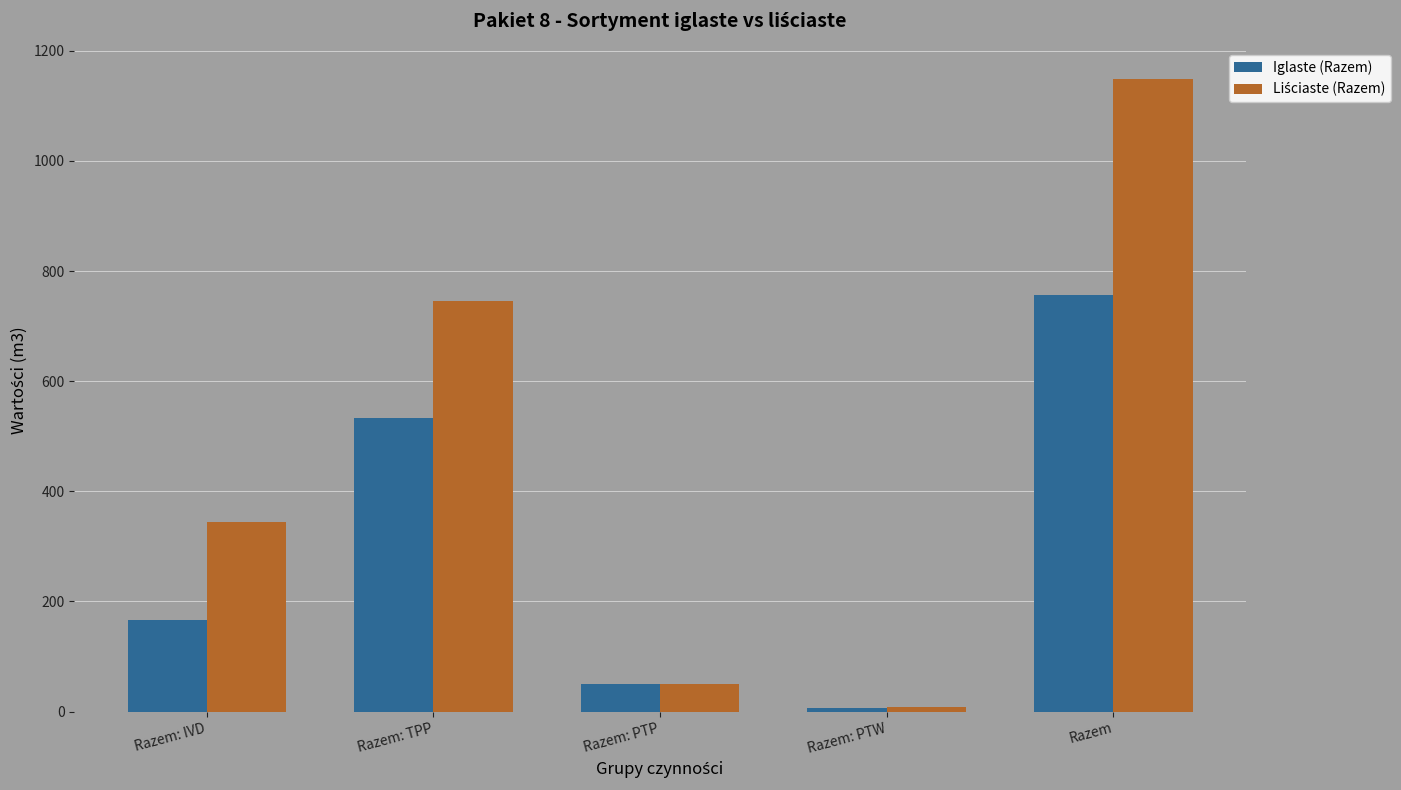

Rank the categories by Iglaste (Razem) value from highest to lowest.

Razem, Razem: TPP, Razem: IVD, Razem: PTP, Razem: PTW